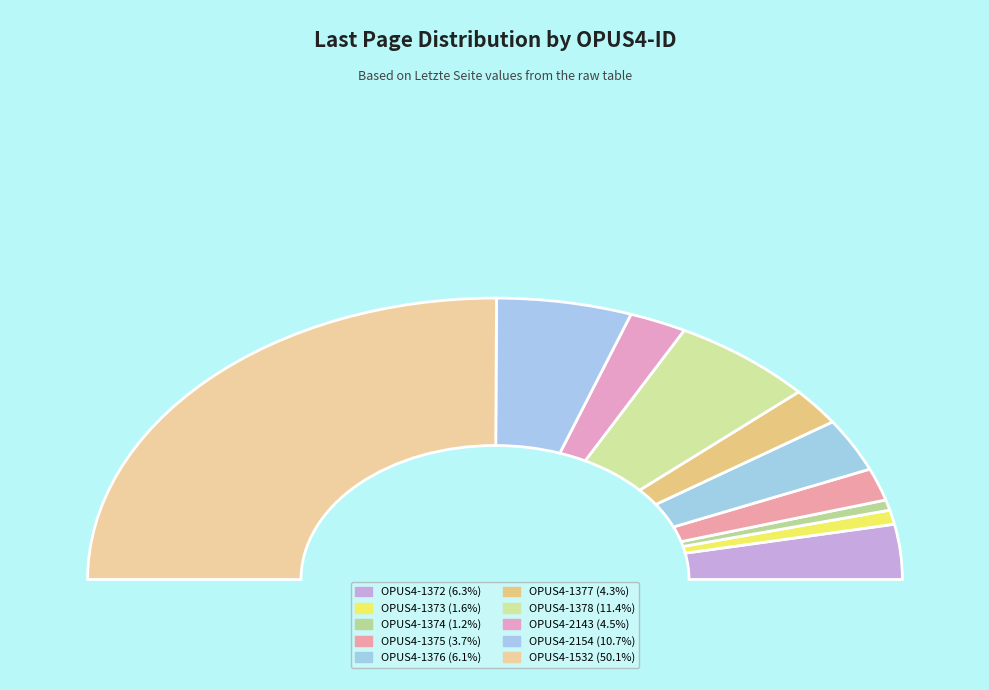

What percentage is NOT represented by OPUS4-2143?

95.5%